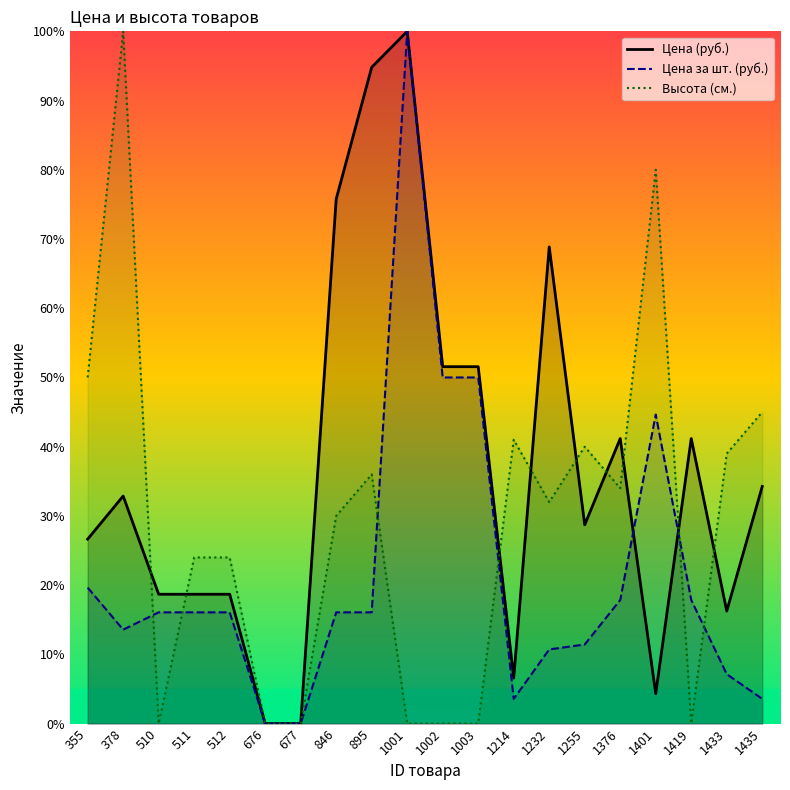

Reading left to right, transcribe all the data shown in this chart.

Цена (руб.): 26.6	32.9	18.7	18.7	18.7	0.0	0.0	75.8	94.8	100.0	51.6	51.6	6.6	68.9	28.7	41.2	4.3	41.2	16.3	34.3
Цена за шт. (руб.): 19.6	13.6	16.1	16.1	16.1	0.0	0.0	16.1	16.1	100.0	50.0	50.0	3.6	10.7	11.4	17.9	44.6	17.9	7.1	3.6
Высота (см.): 50.0	100.0	0.0	24.0	24.0	0.0	0.0	30.0	36.0	0.0	0.0	0.0	41.0	32.0	40.0	34.0	80.0	0.0	39.0	45.0